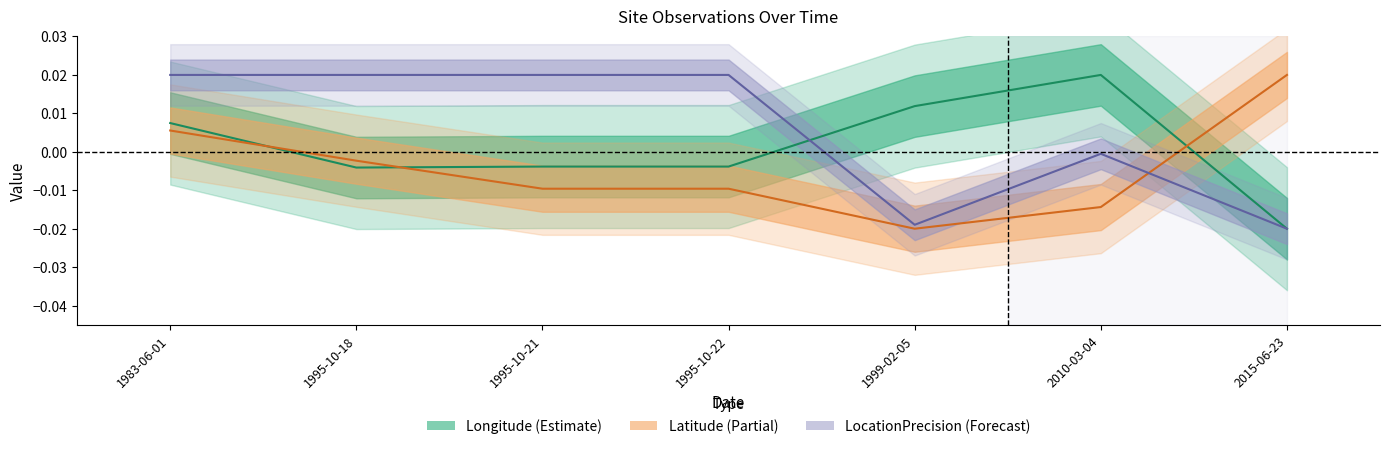

True or false: Longitude and LocationPrecision intersect in this chart.

True